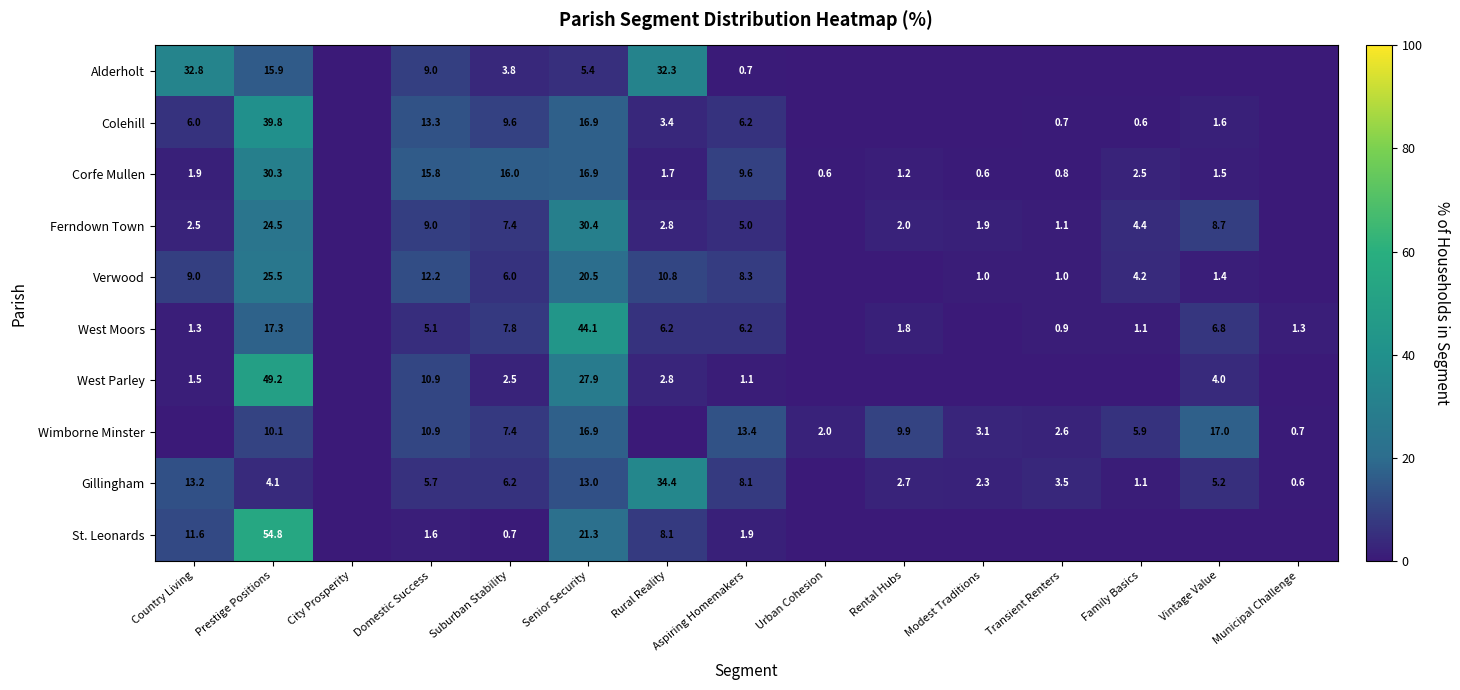

How many values in the Alderholt series exceed 0?

7